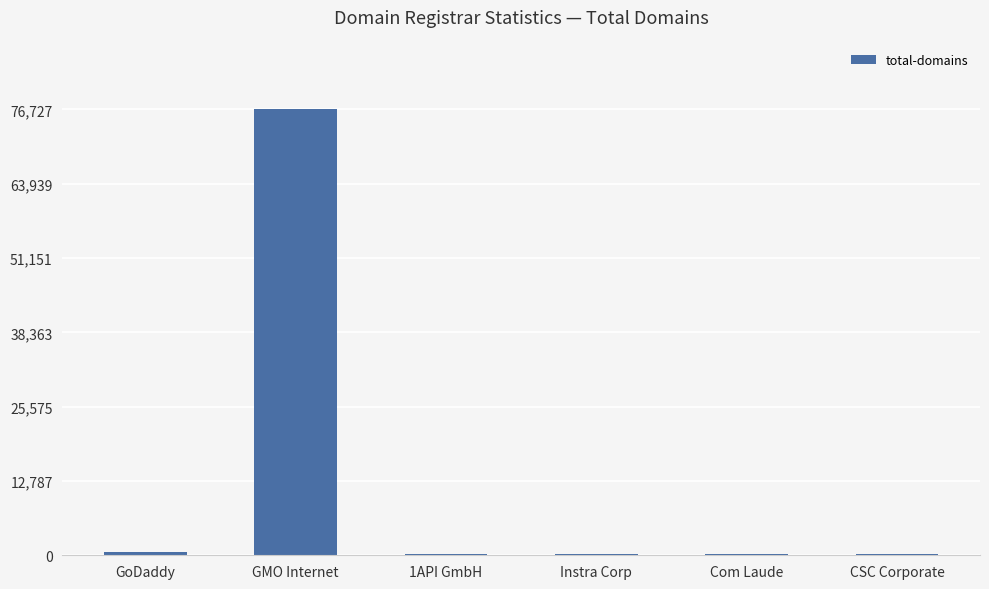

Are the bars horizontal?

No